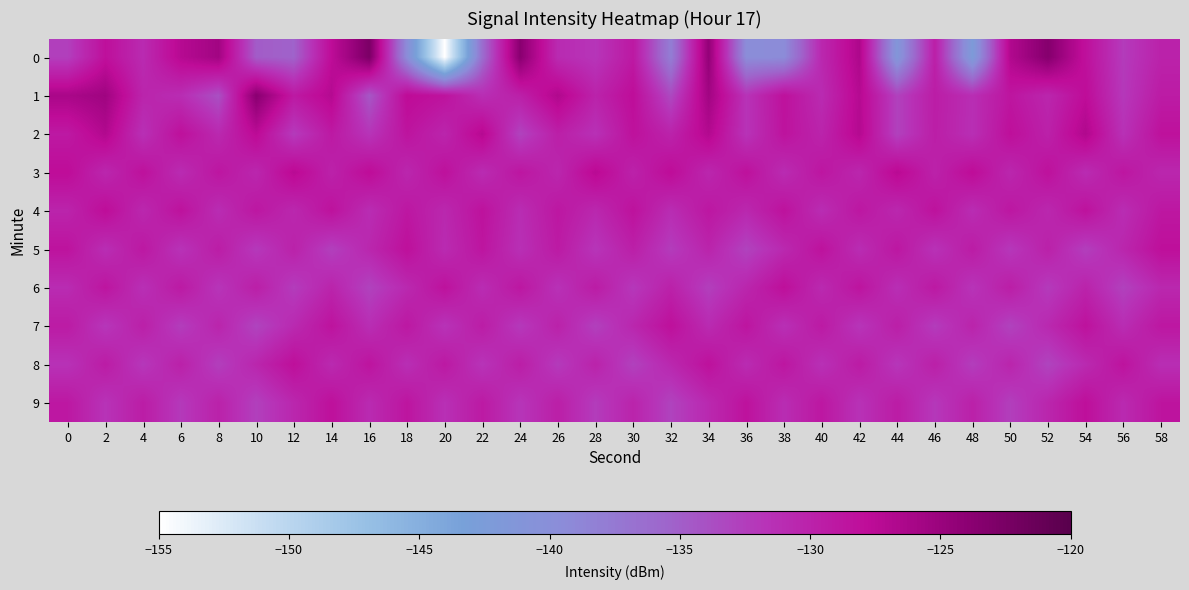

Rank the series at 28 from lowest to highest value.

7, 9, 0, 5, 2, 4, 1, 8, 6, 3